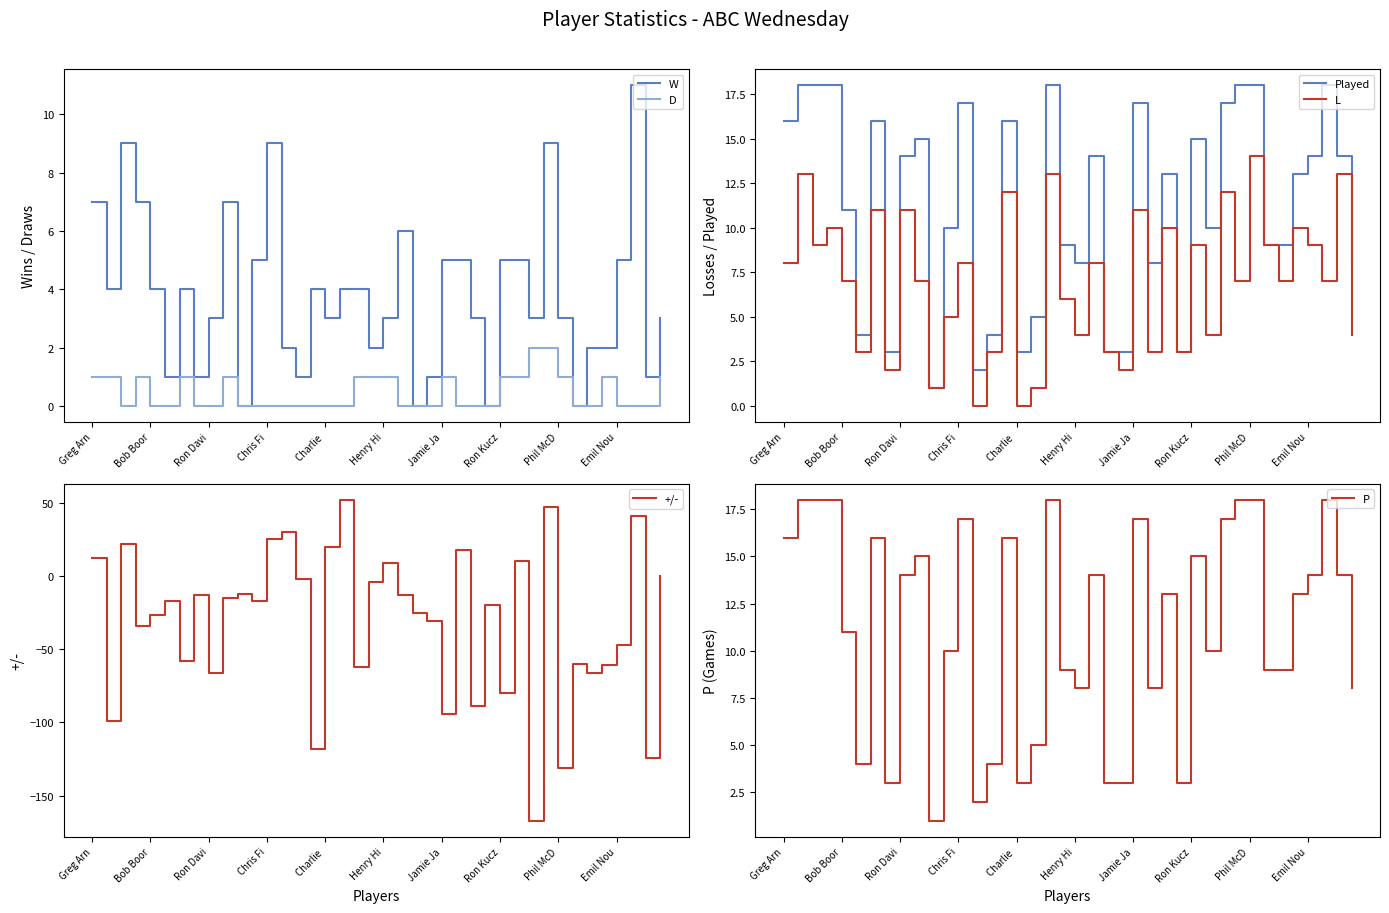

The Played series shows 1 at 14. True or false?

False